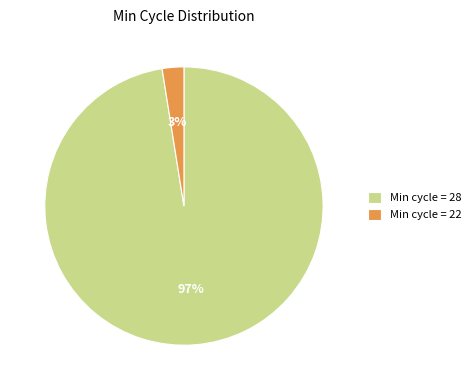

What is the largest slice in the pie chart?

Min cycle = 28